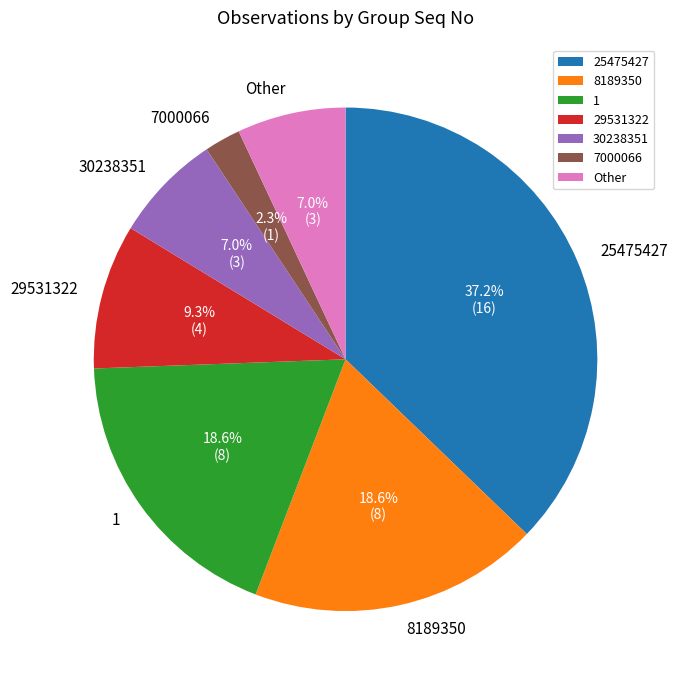

Which slice is the largest?

25475427